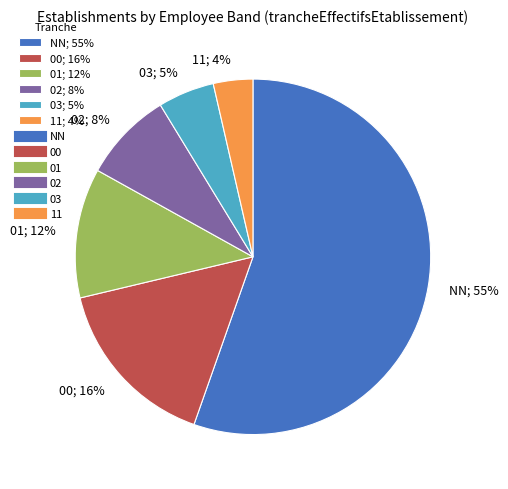

Is the sum of 11; 4% and 00; 16% greater than half?

No